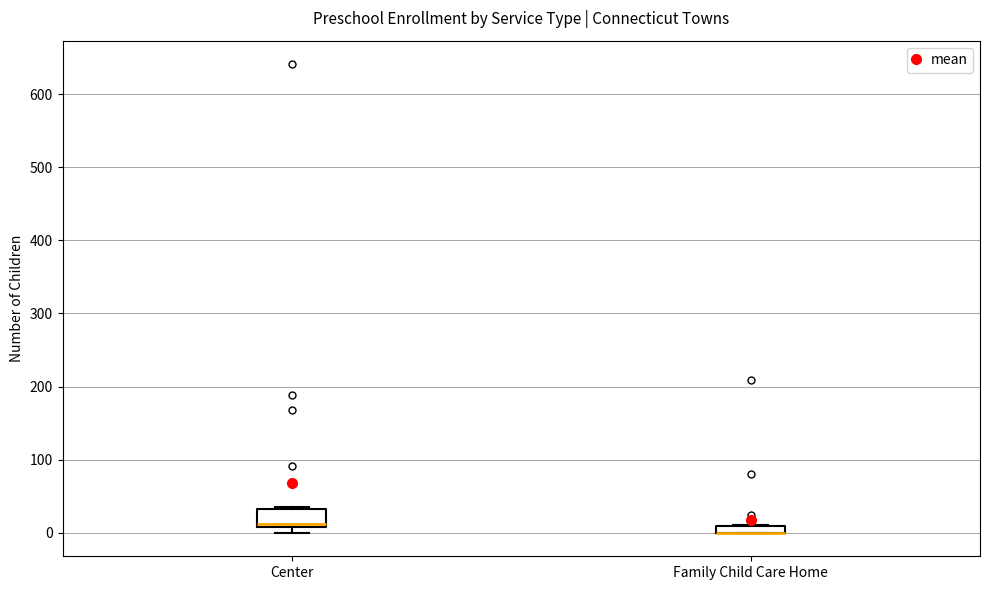

Which box is the tallest, from its lower edge to its upper edge?

Center